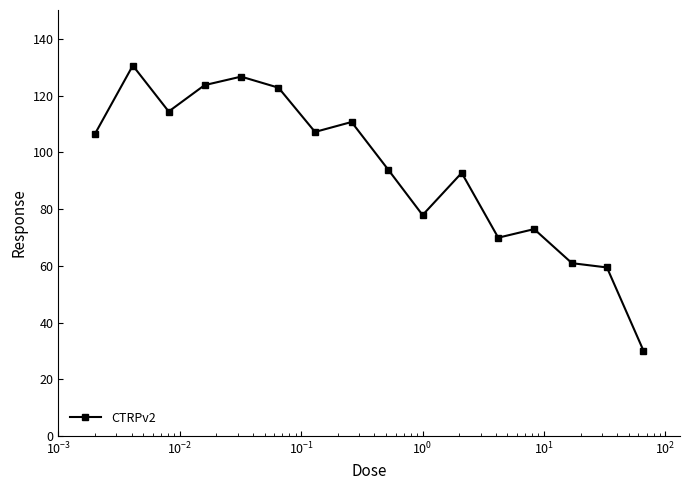

What is the value of the 5th point from the left?

126.7